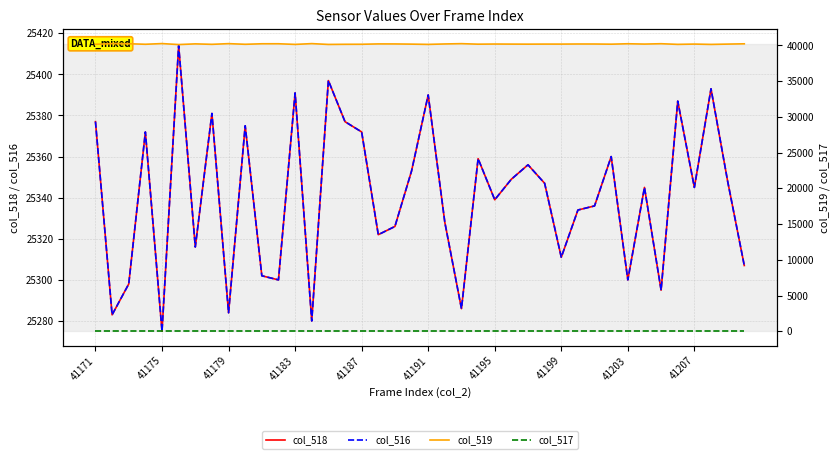

Which series has the largest total across all categories?

col_519